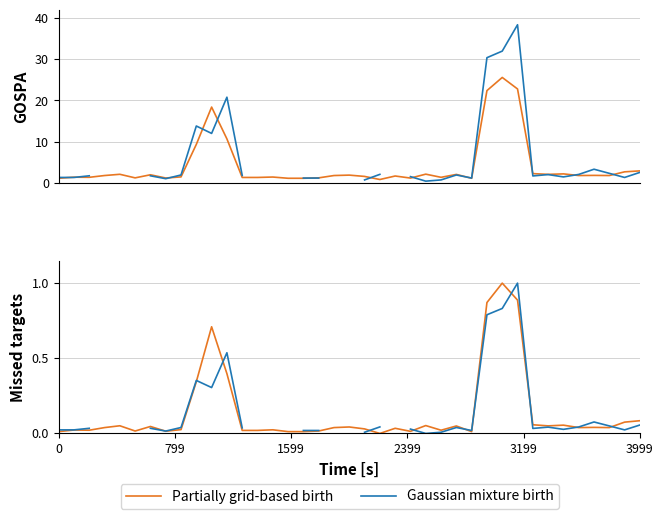

How many intersections are there between Gaussian mixture birth and Partially grid-based birth?

11